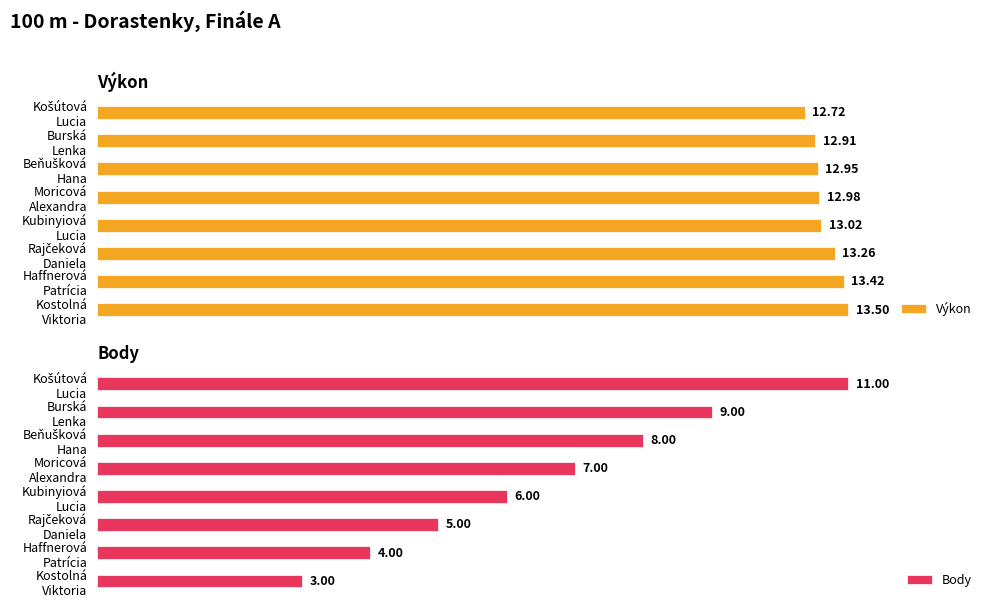

Rank the series at Kostolná Viktoria from lowest to highest value.

Body, Výkon